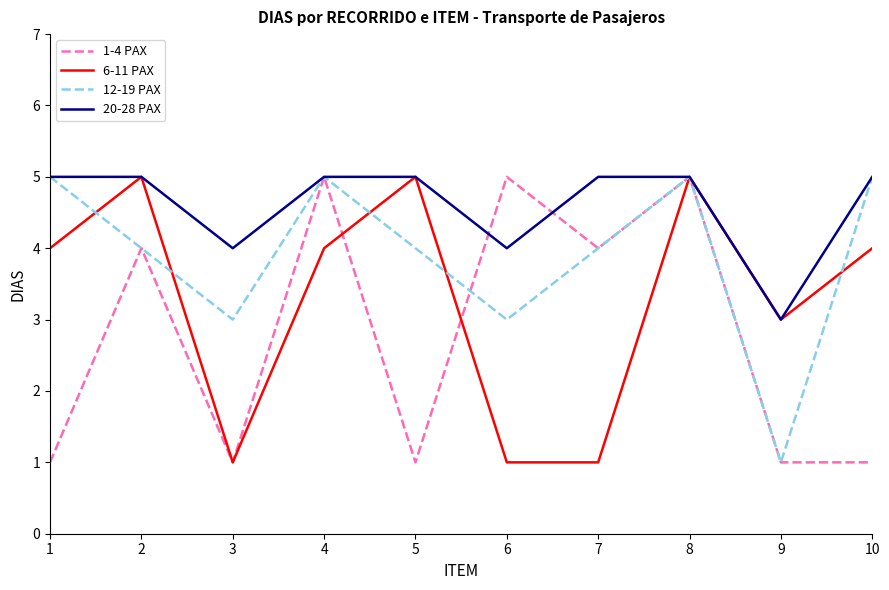

What is the total value across all series at 4?

19